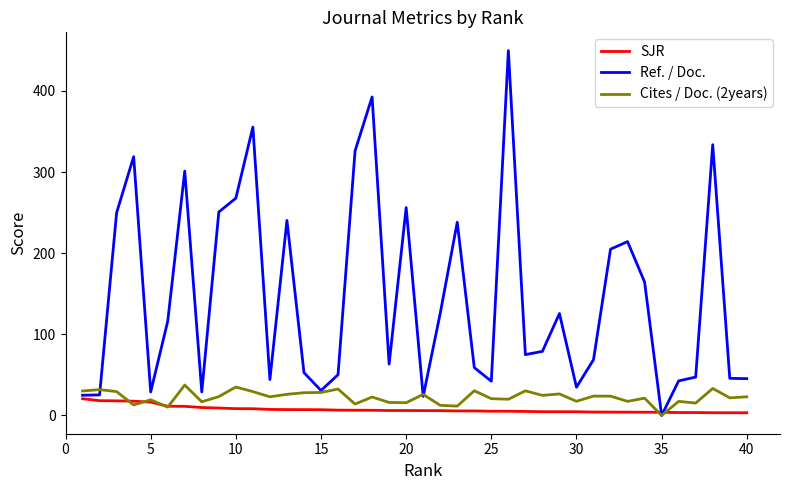

What is the maximum value shown in the chart?

449.8